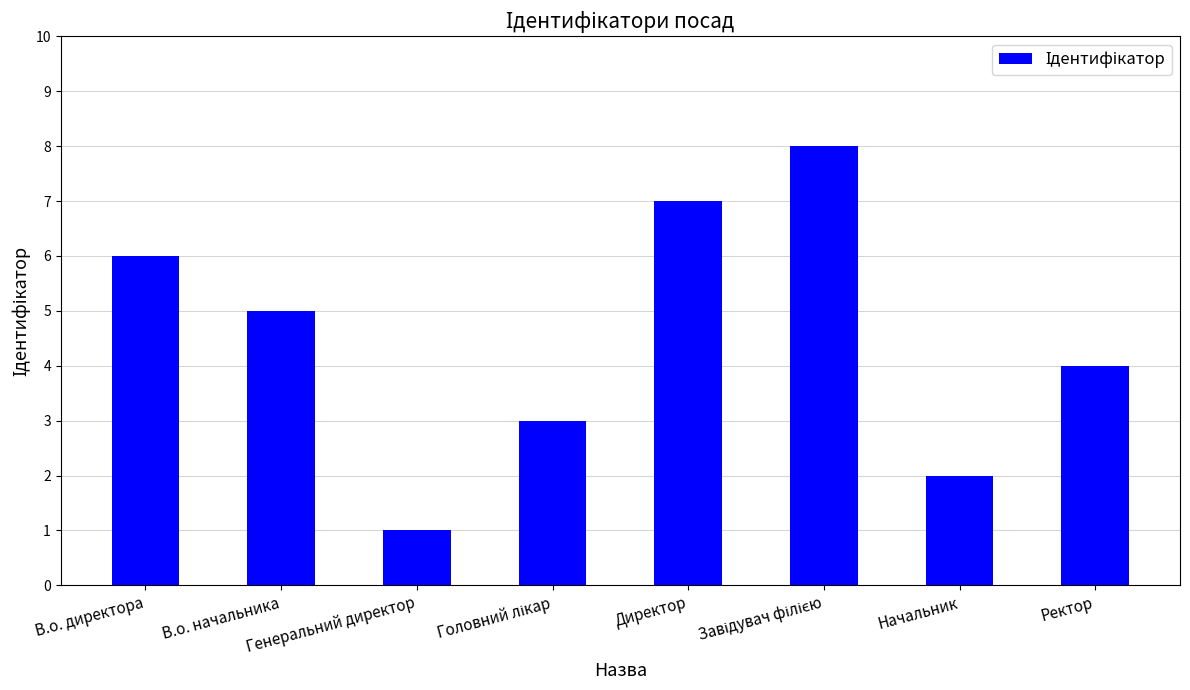

Between Начальник and В.о. начальника, which is larger?

В.о. начальника